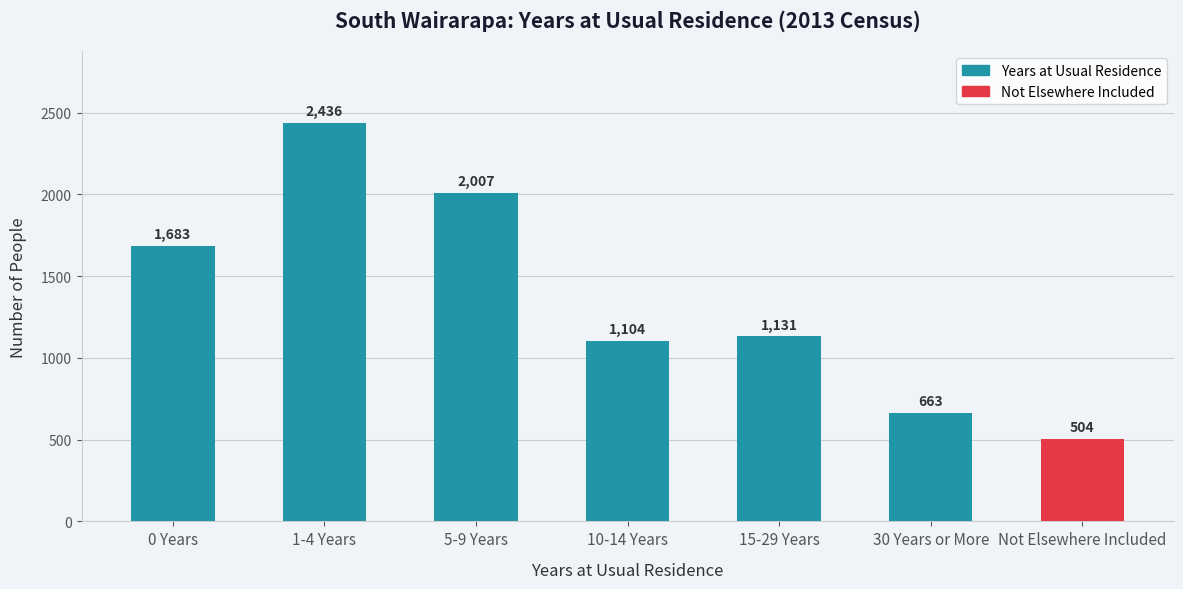

Approximately how many times larger is the value at 0 Years compared to 10-14 Years?

1.5